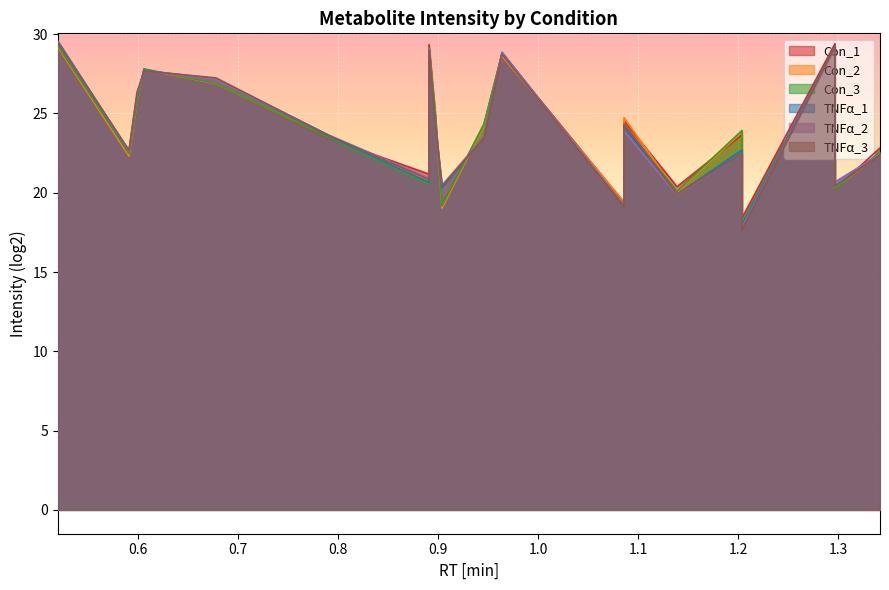

How many interior local valleys does the TNFα_1 series have?

7